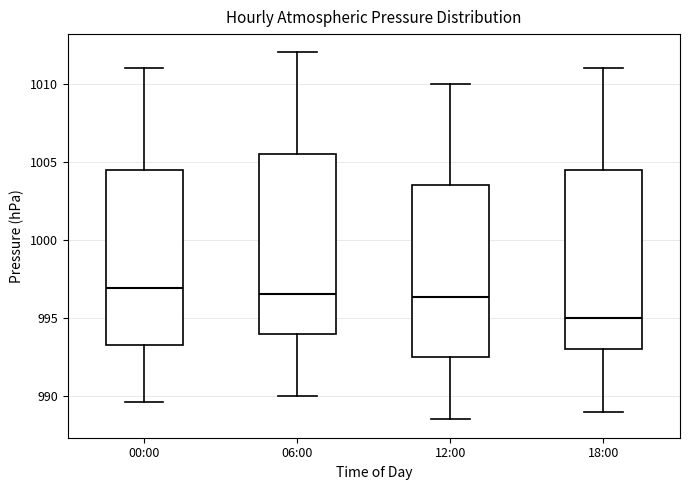

Reading left to right, read every box against the y-axis: the position of its median line, the range the box covers, and the ends of its whiskers. The values are not printed on the chart, so give them approximately, as read against the axis.

00:00: median 997.0, box 993.5 to 1004.5, whiskers 989.5 to 1011.0
06:00: median 996.5, box 994.0 to 1005.5, whiskers 990.0 to 1012.0
12:00: median 996.5, box 992.5 to 1003.5, whiskers 988.5 to 1010.0
18:00: median 995.0, box 993.0 to 1004.5, whiskers 989.0 to 1011.0